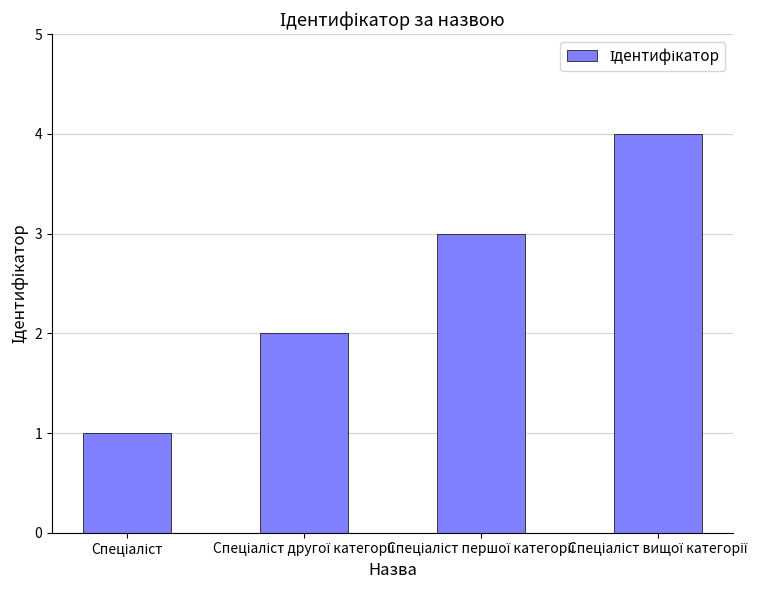

What is the difference between the maximum and minimum values?

3